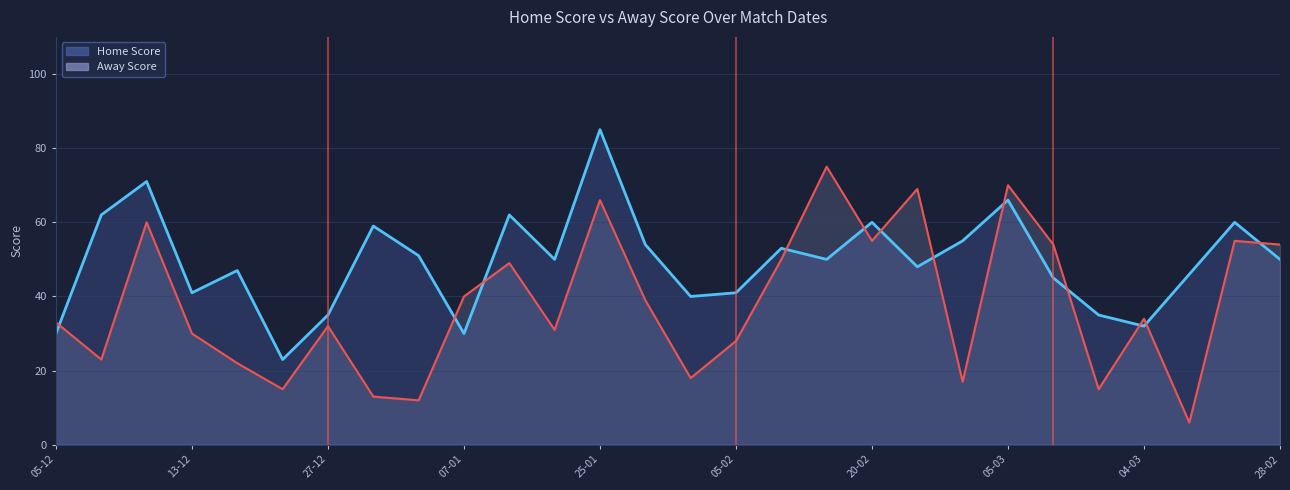

The Away Score series shows 87 at 12-12. True or false?

False